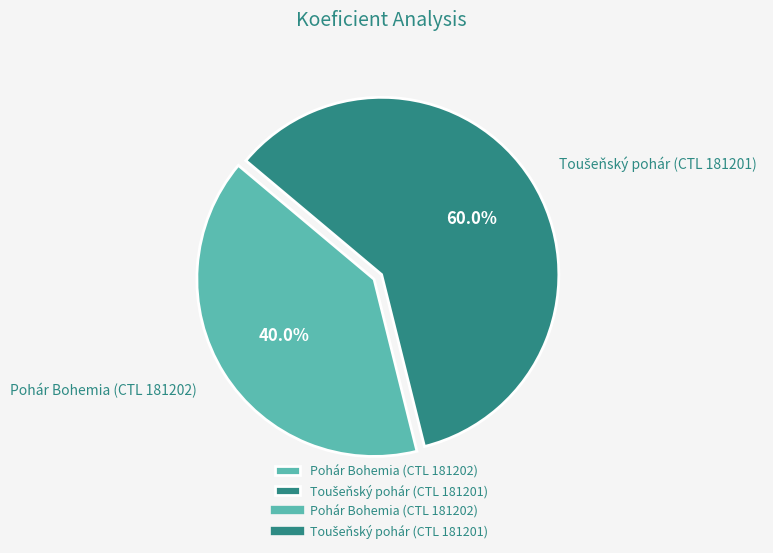

What is the smallest slice in the pie chart?

Pohár Bohemia (CTL 181202)